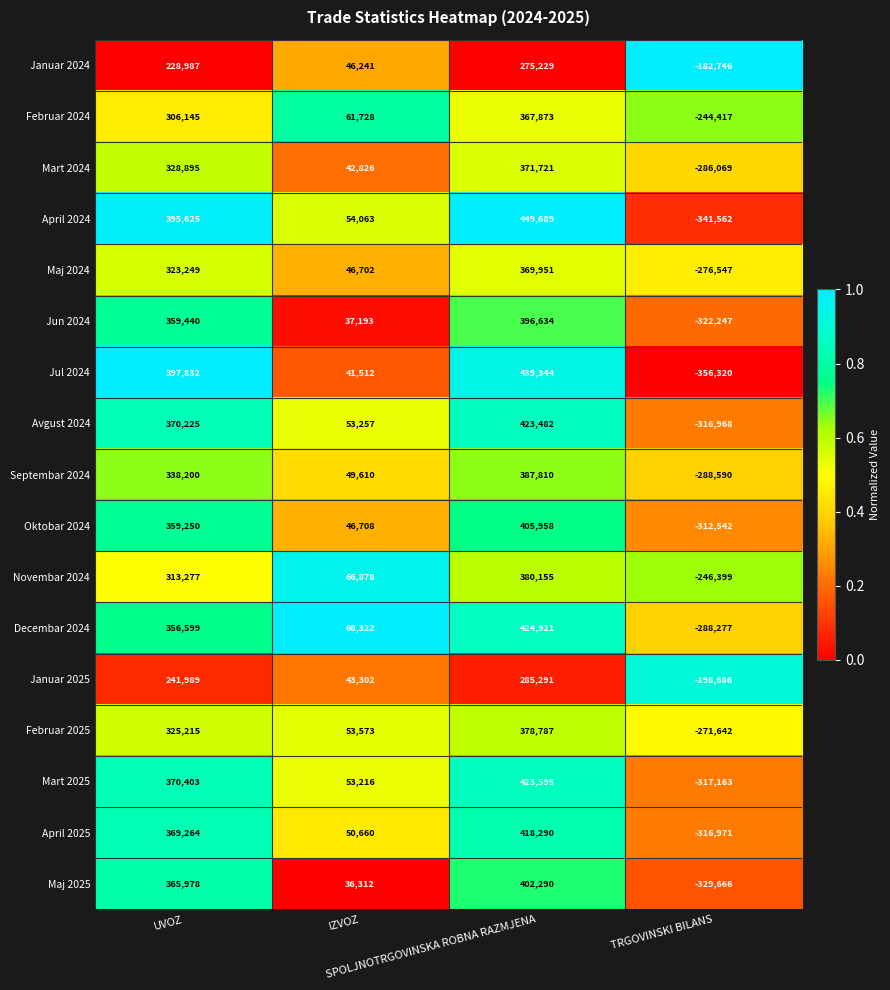

How many distinct data groups are displayed?

17